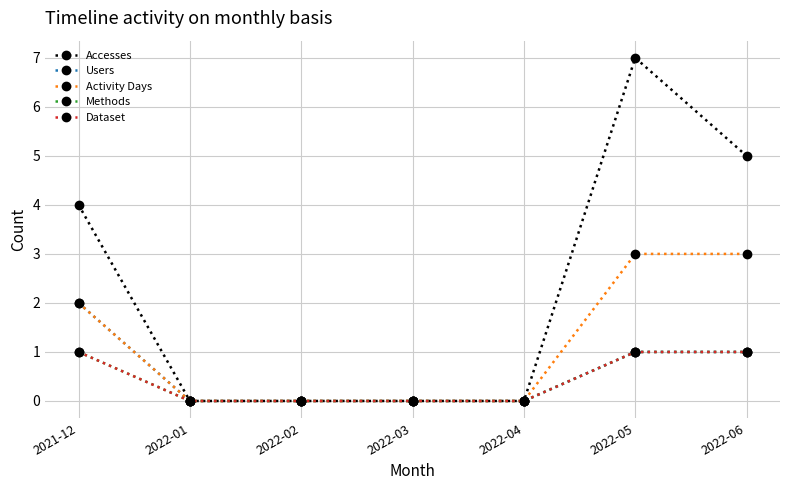

True or false: Methods and Activity Days cross at least once.

False